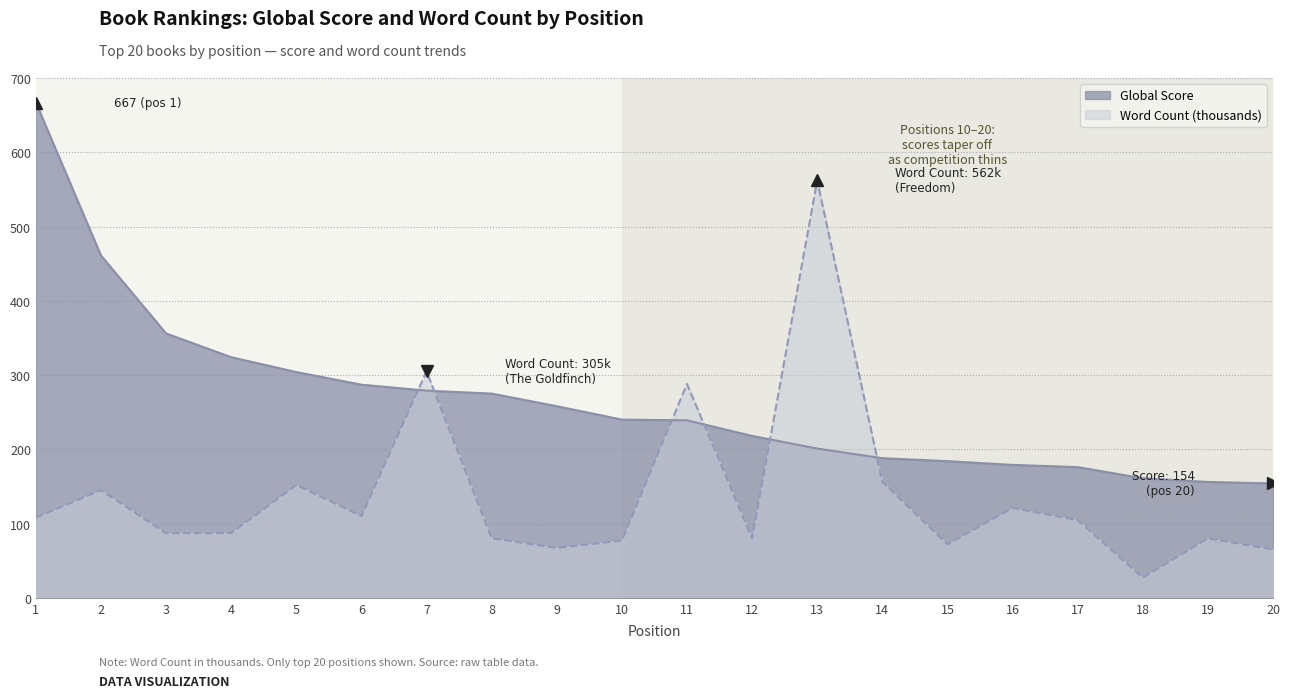

Between which two adjacent categories do Word Count (thousands) and Global Score first intersect?

6 and 7